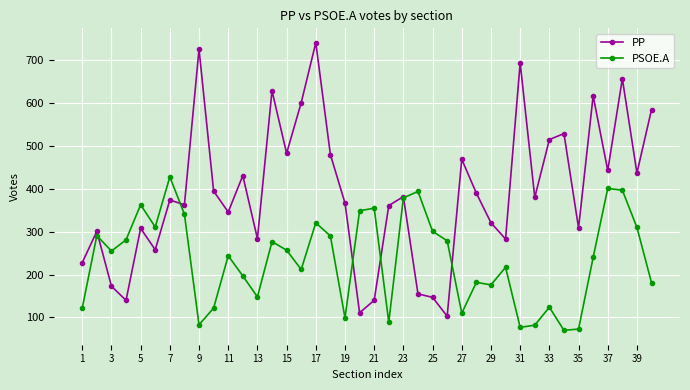

What is the value of the PSOE.A point at the 7th from the left?

428